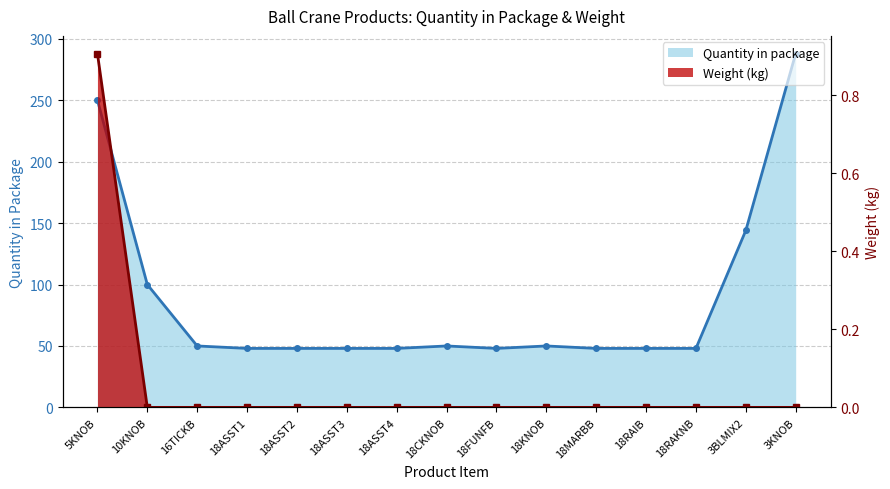

Which series changed the most between 18ASST1 and 18MARBB?

Quantity in package